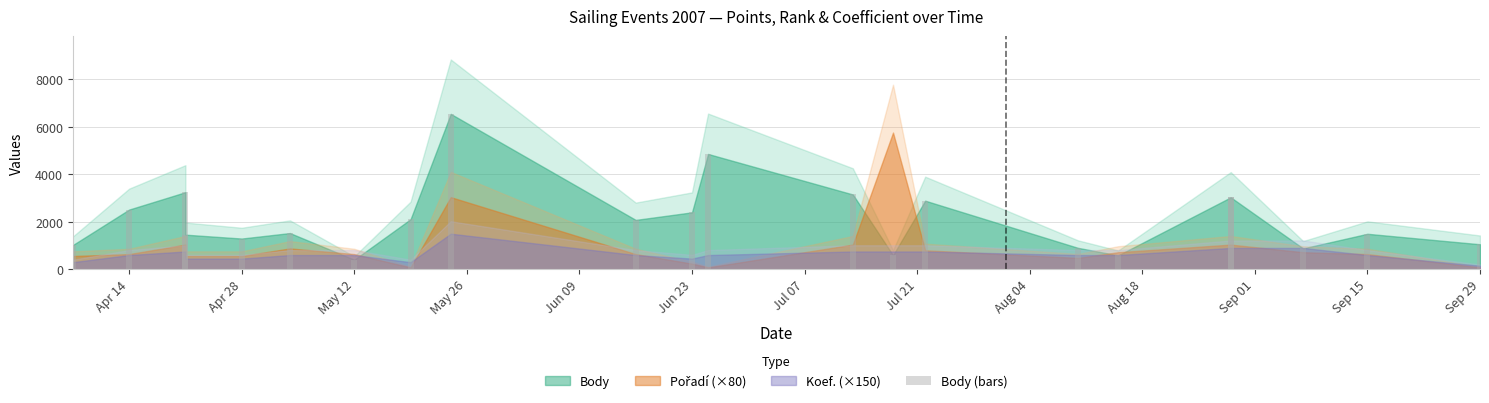

What is the value of the 4th bar from the left?

1459